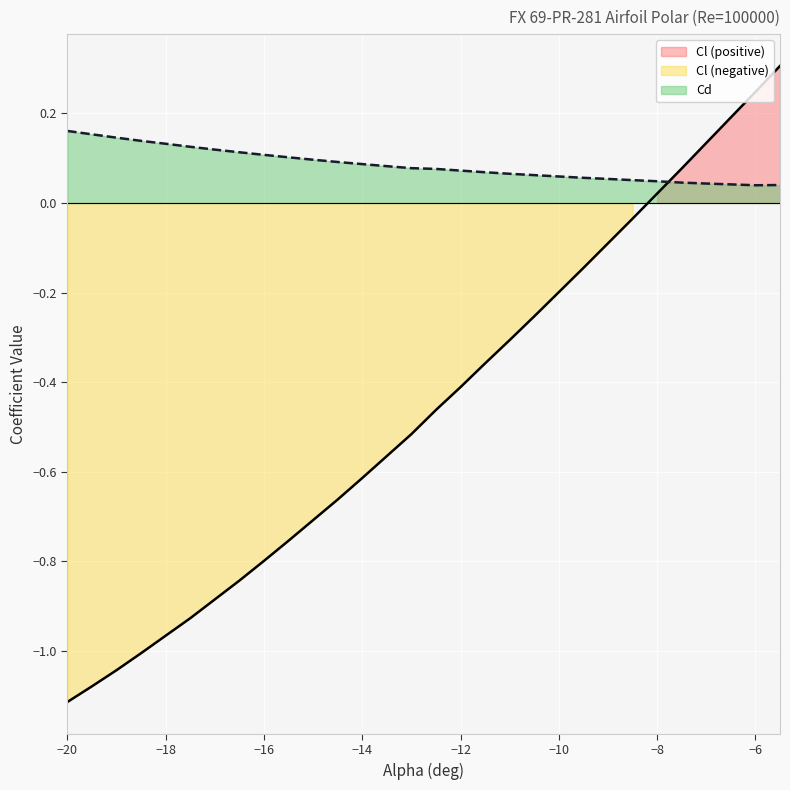

True or false: Cd has more than 0 points higher than both neighbors.

False